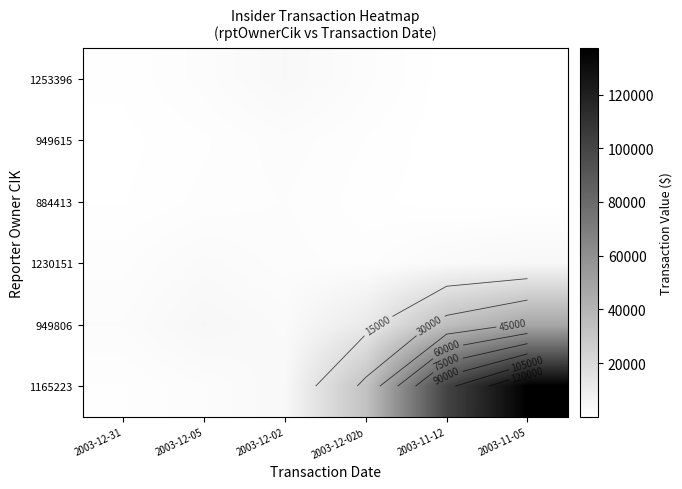

Rank the series by their maximum value, from lowest to highest.

884413, 949615, 1253396, 1230151, 949806, 1165223